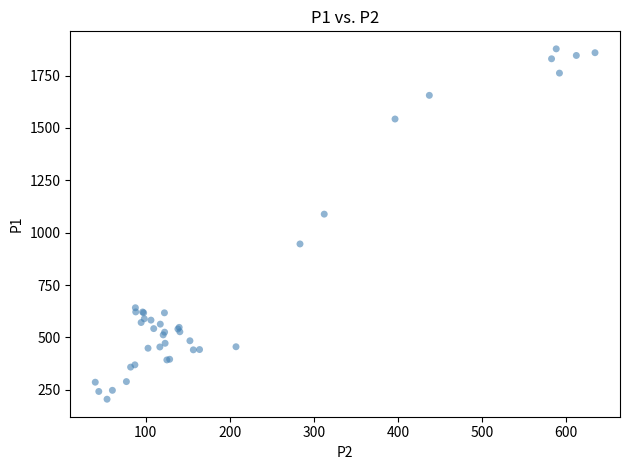

What Y value in the scatter plot is closest to 1041?

1088.4